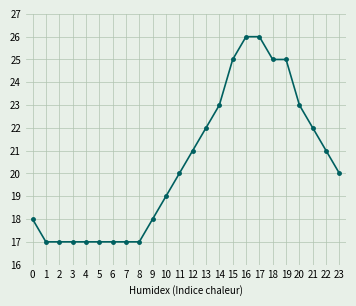

Is it true that the value at 1 is 17?

True